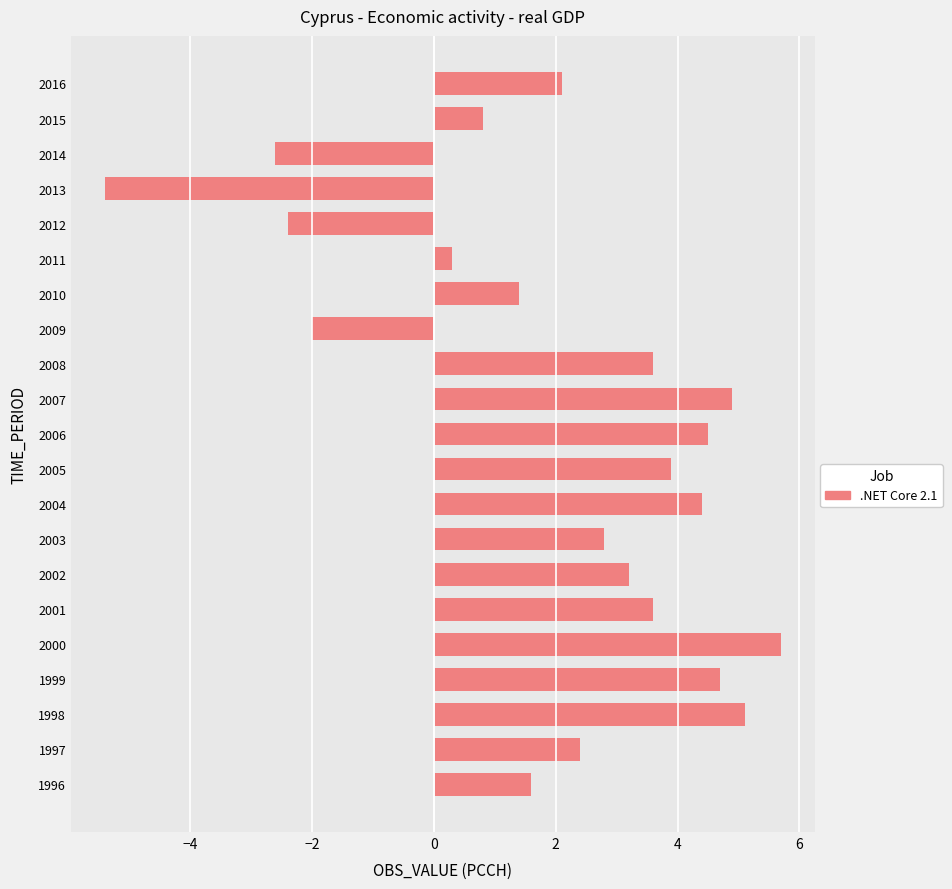

How many values are below 2?

8